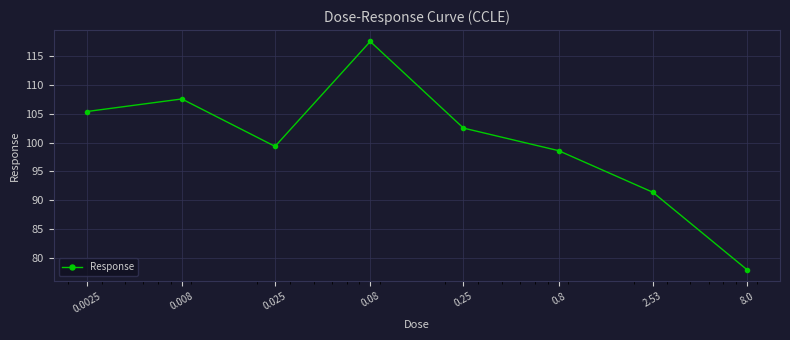

What is the greatest value displayed?

117.5